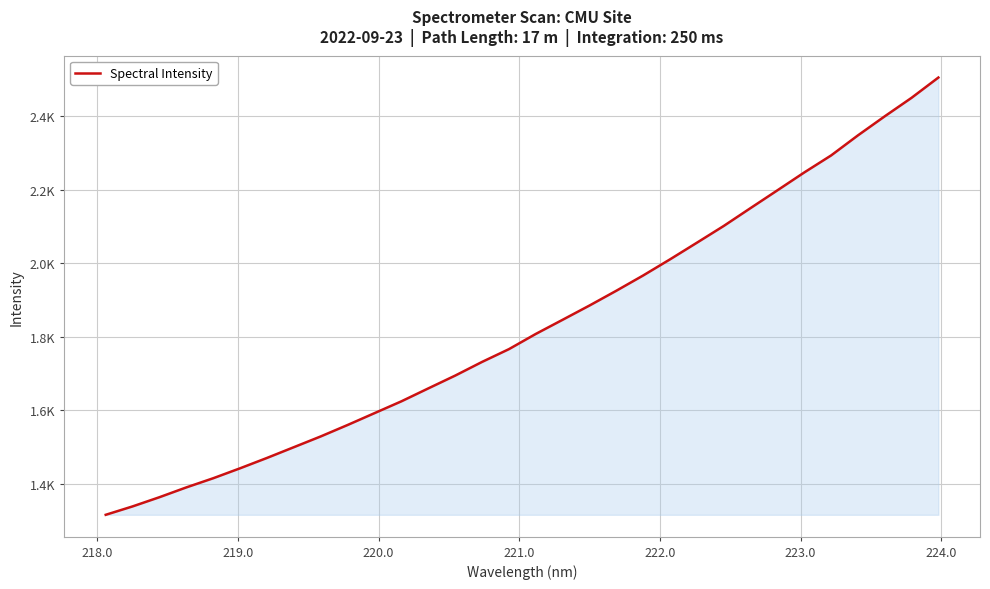

What is the sum of all values?

58572.5